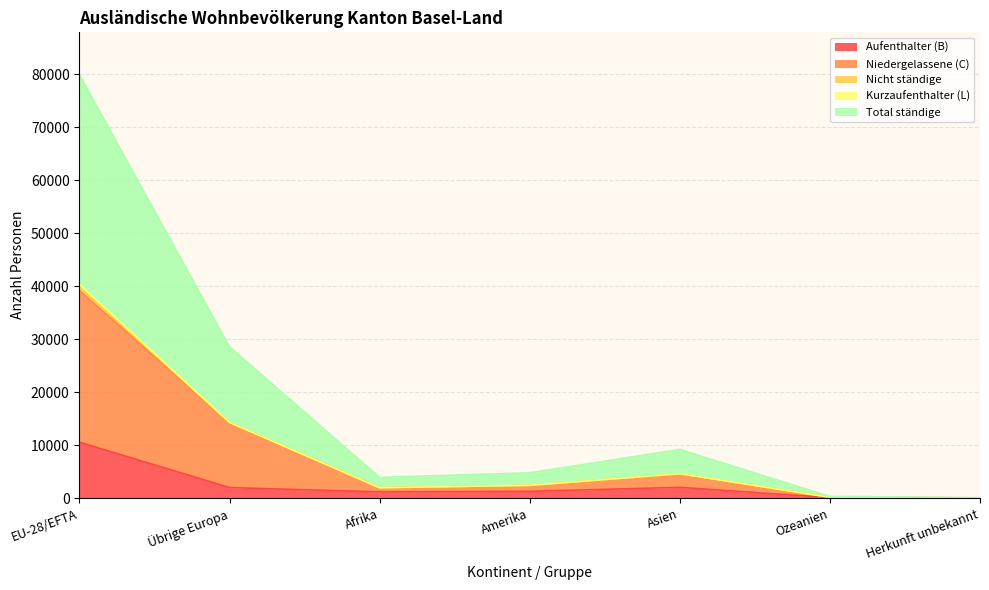

What is the label of the 7th point from the right?

EU-28/EFTA